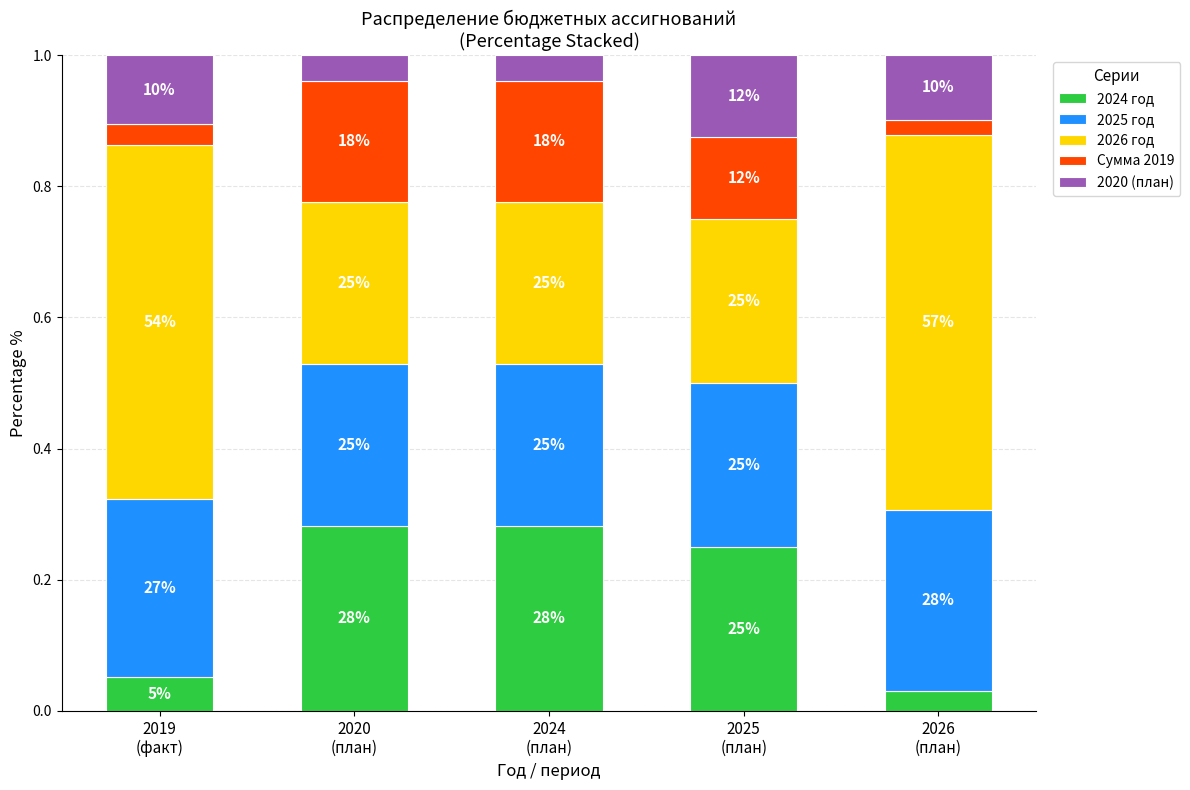

How many bars are there in total?

5